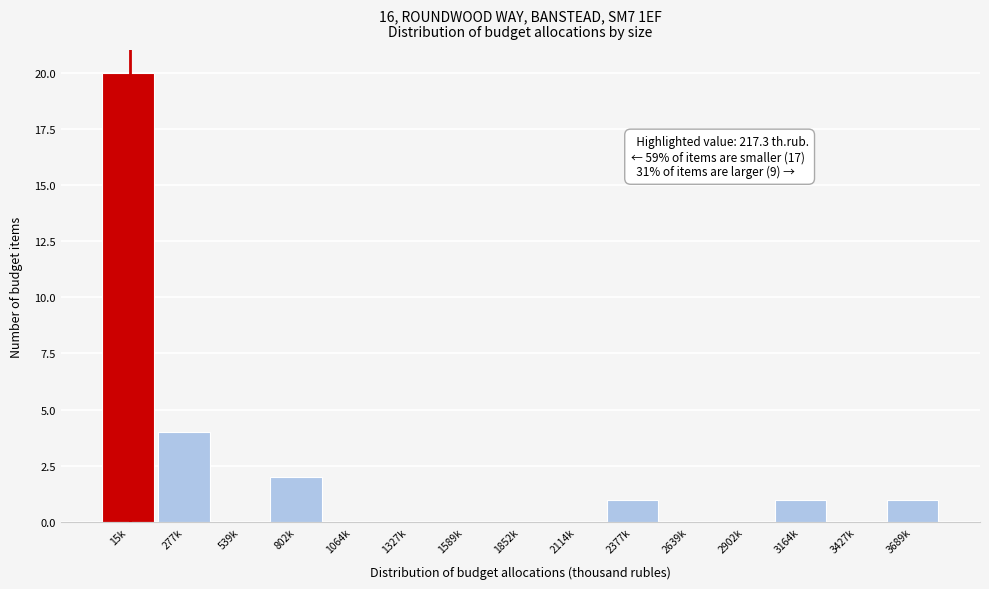

Reading left to right, extract all data points from this chart.

15k=20	277k=4	539k=0	802k=2	1064k=0	1327k=0	1589k=0	1852k=0	2114k=0	2377k=1	2639k=0	2902k=0	3164k=1	3427k=0	3689k=1